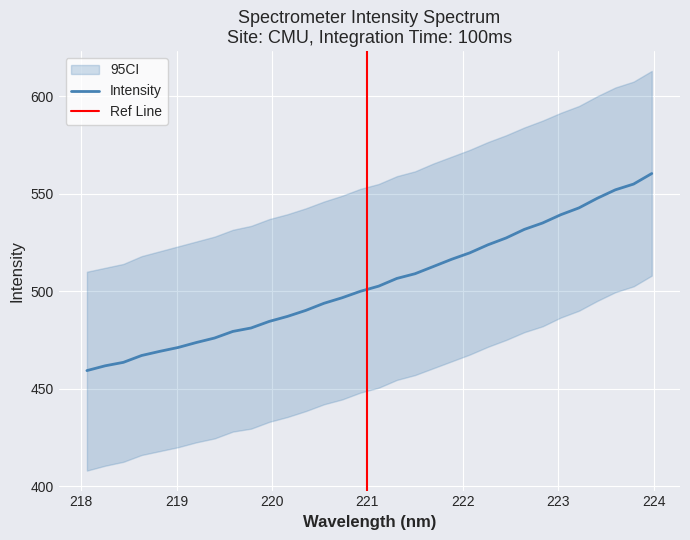

What is the average value?

504.3